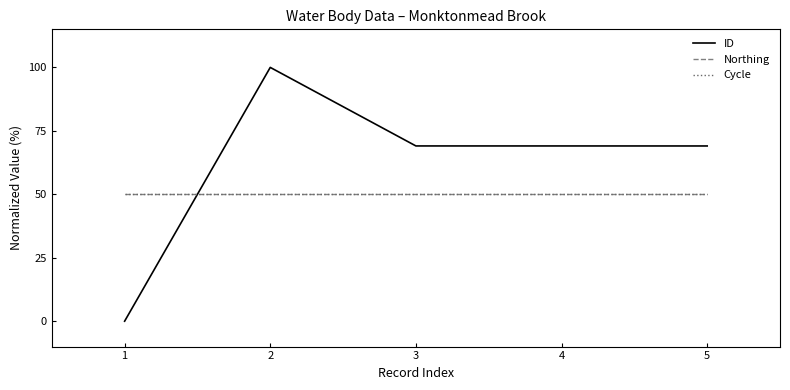

Read the Northing value at 3.

50.0